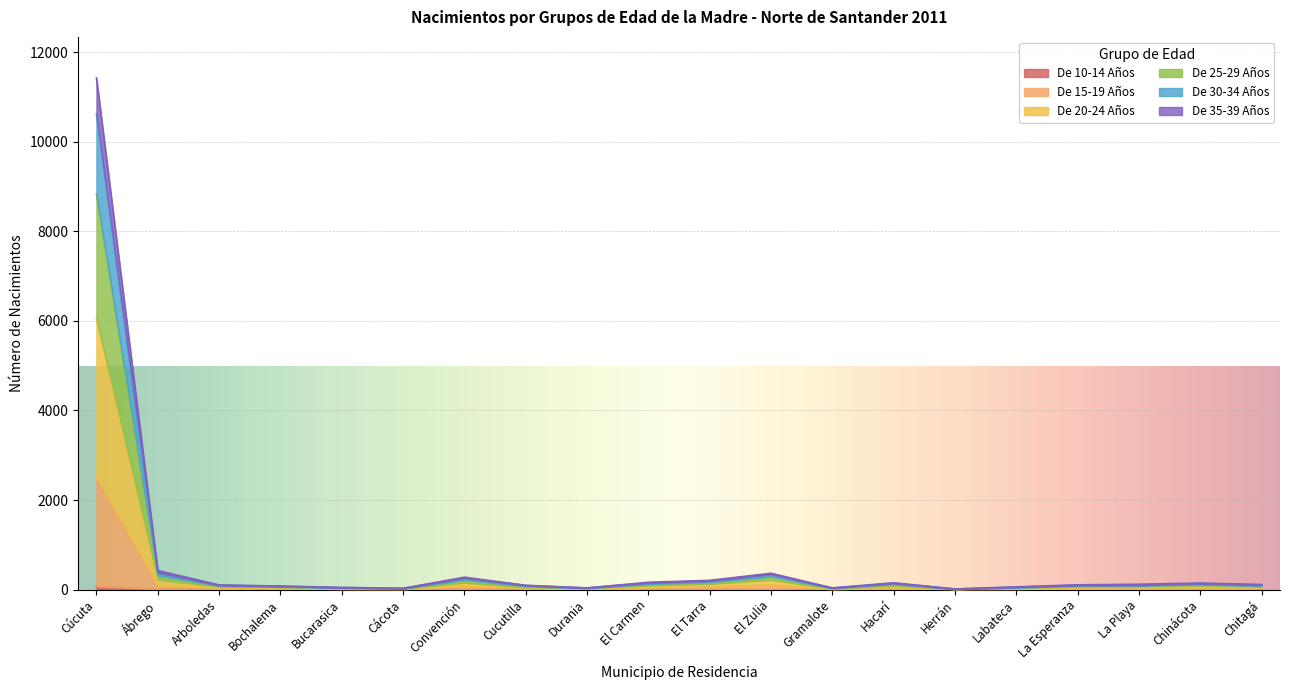

At which category does the chart reach its peak across all series?

Cúcuta